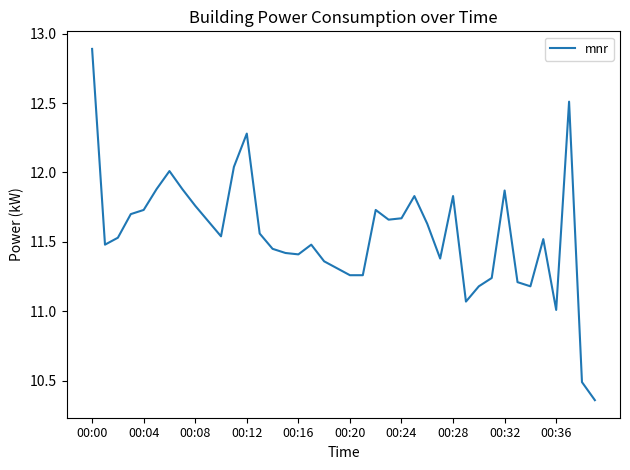

What is the maximum value shown in the chart?

12.9